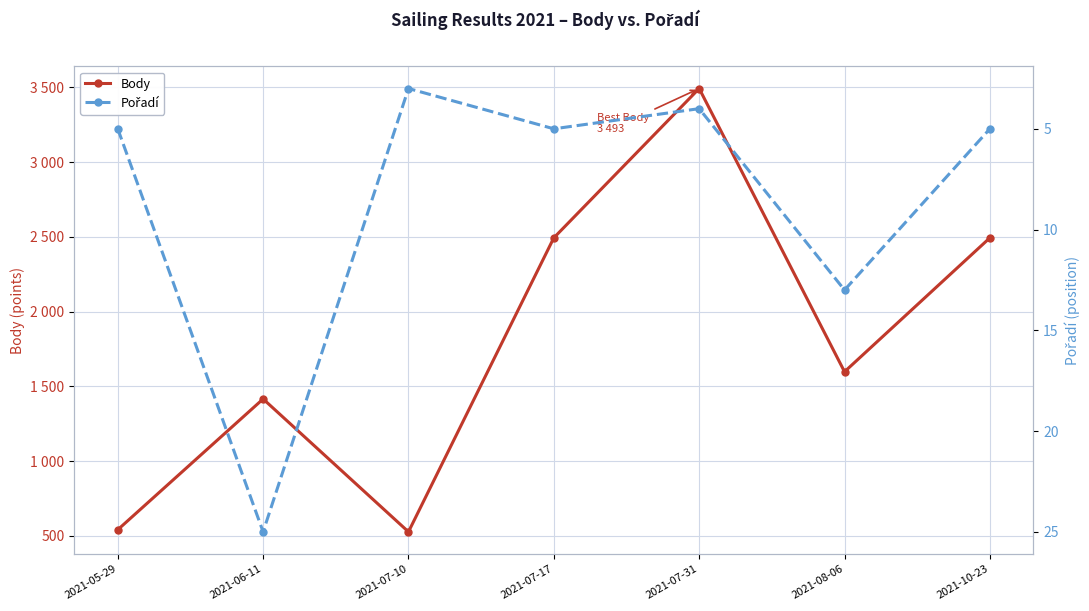

What is the difference between the maximum and minimum values in the Pořadí series?

22